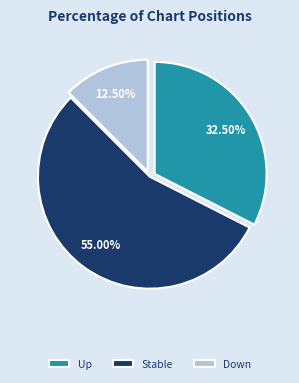

Rank the categories by value from lowest to highest.

Down, Up, Stable